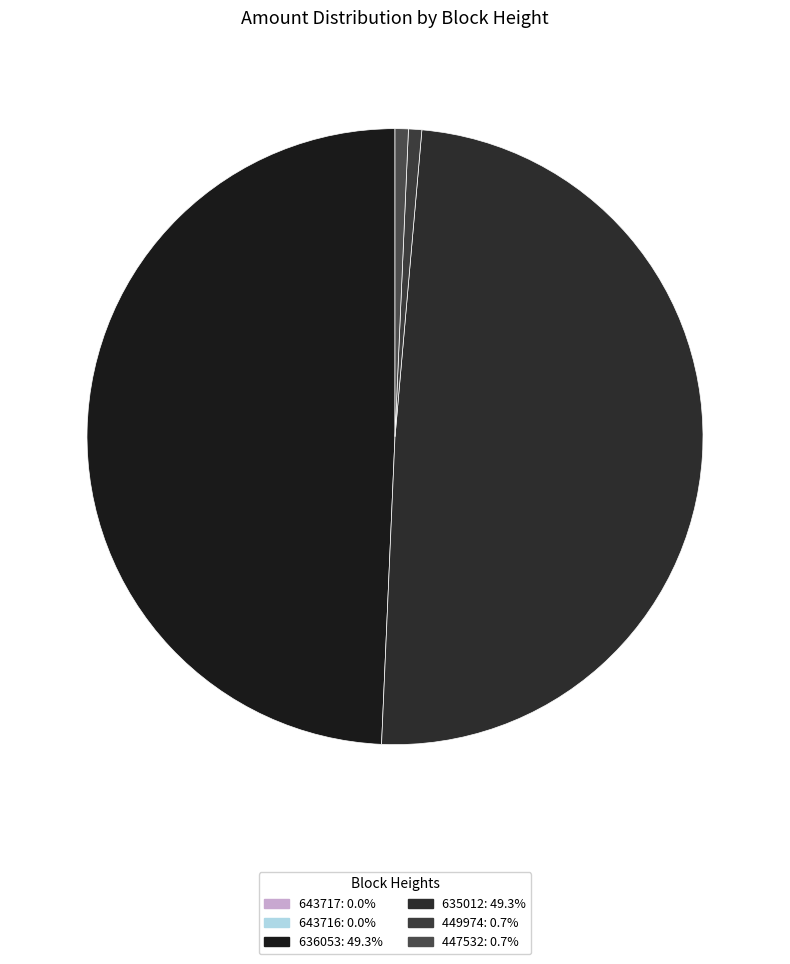

Which has a higher value, 636053 or 643717?

636053